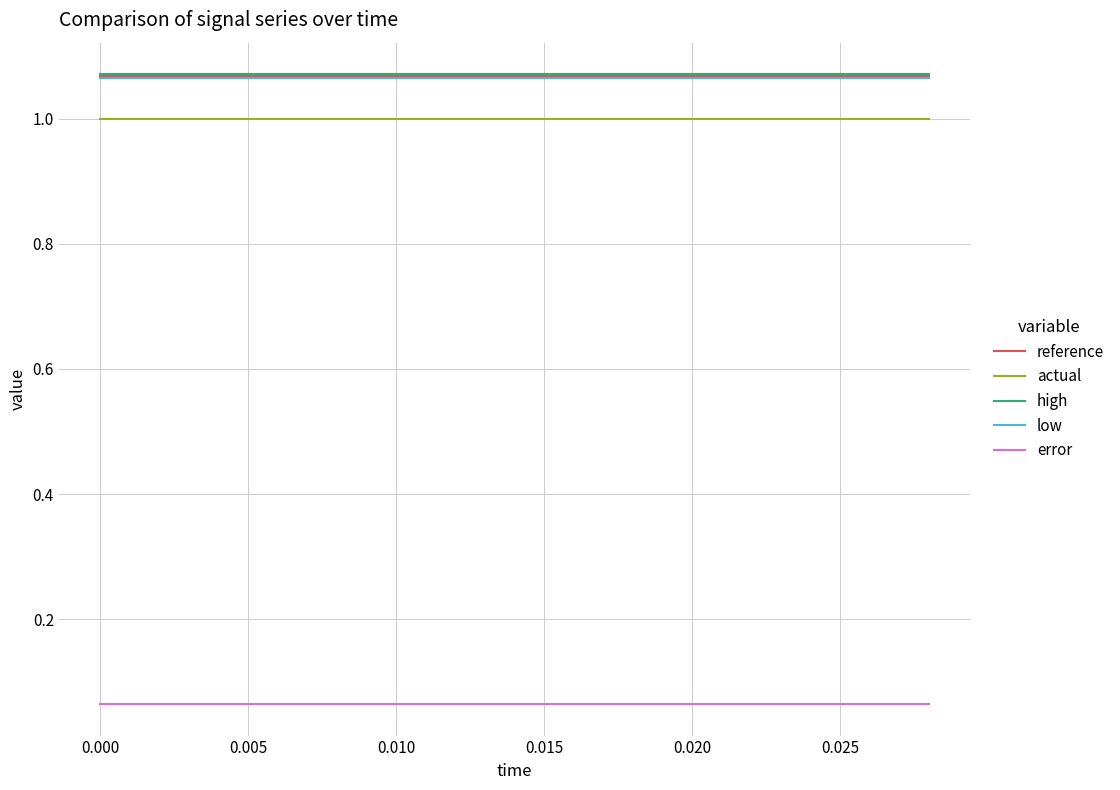

True or false: reference and error cross at least once.

False